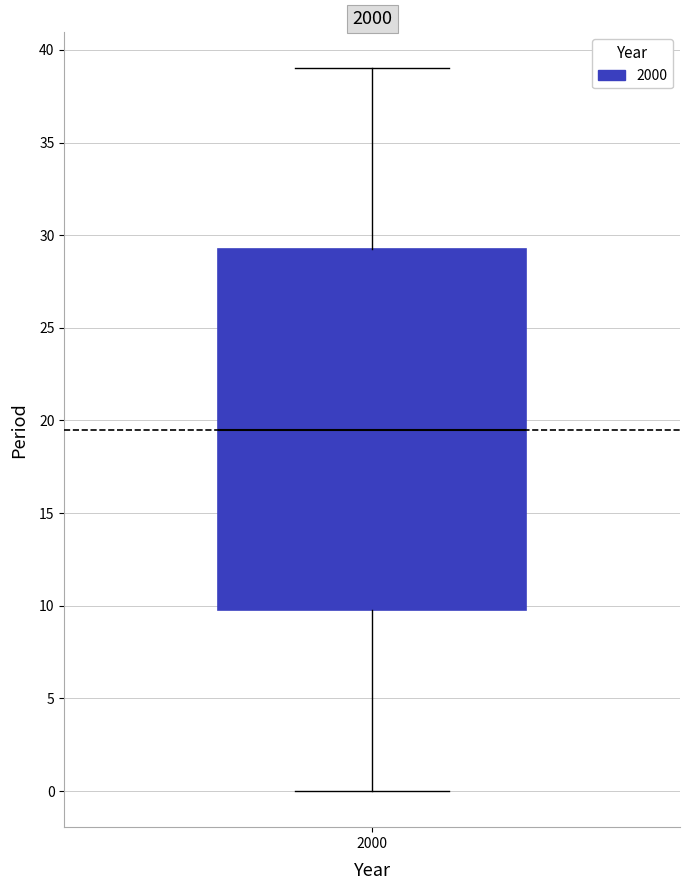

Transcribe this box plot: give where the median line is, the range the box spans, and where the two whiskers end, as read against the y-axis. The values are not printed on the chart, so give them approximately, as read against the axis.

median 19.5, box 10.0 to 29.5, whiskers 0.0 to 39.0